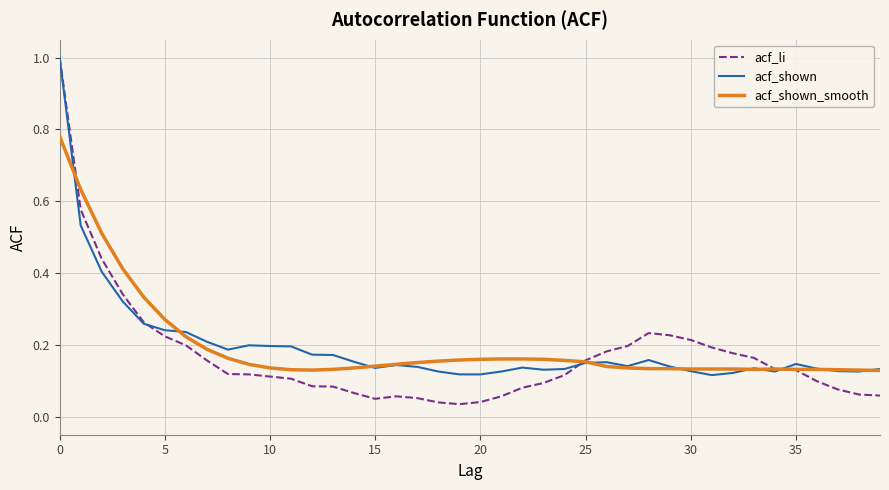

Which series has the widest spread of values?

acf_li